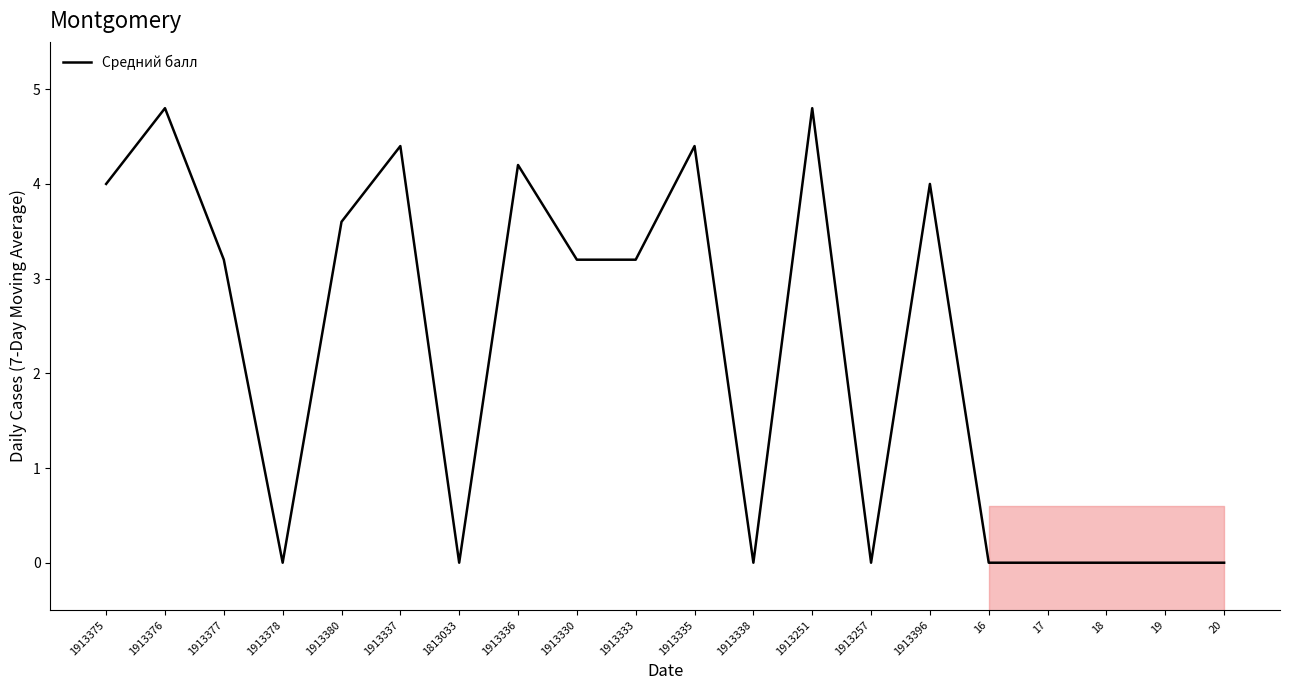

Rank the categories by value from highest to lowest.

1913376, 1913251, 1913337, 1913335, 1913336, 1913375, 1913396, 1913380, 1913377, 1913330, 1913333, 1913378, 1813033, 1913338, 1913257, 16, 17, 18, 19, 20